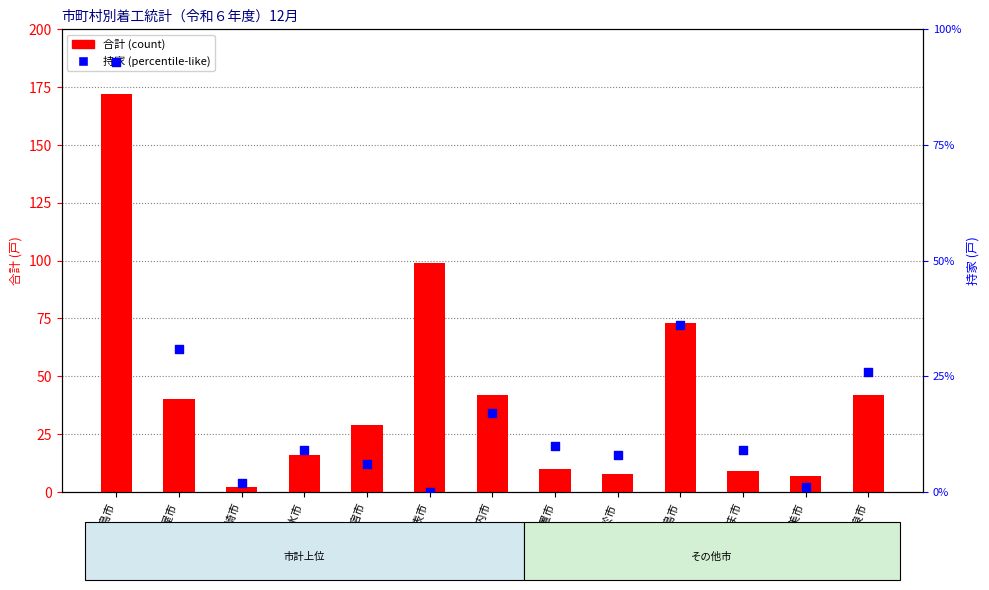

What is the total value across all series at 薩摩川内市?

59